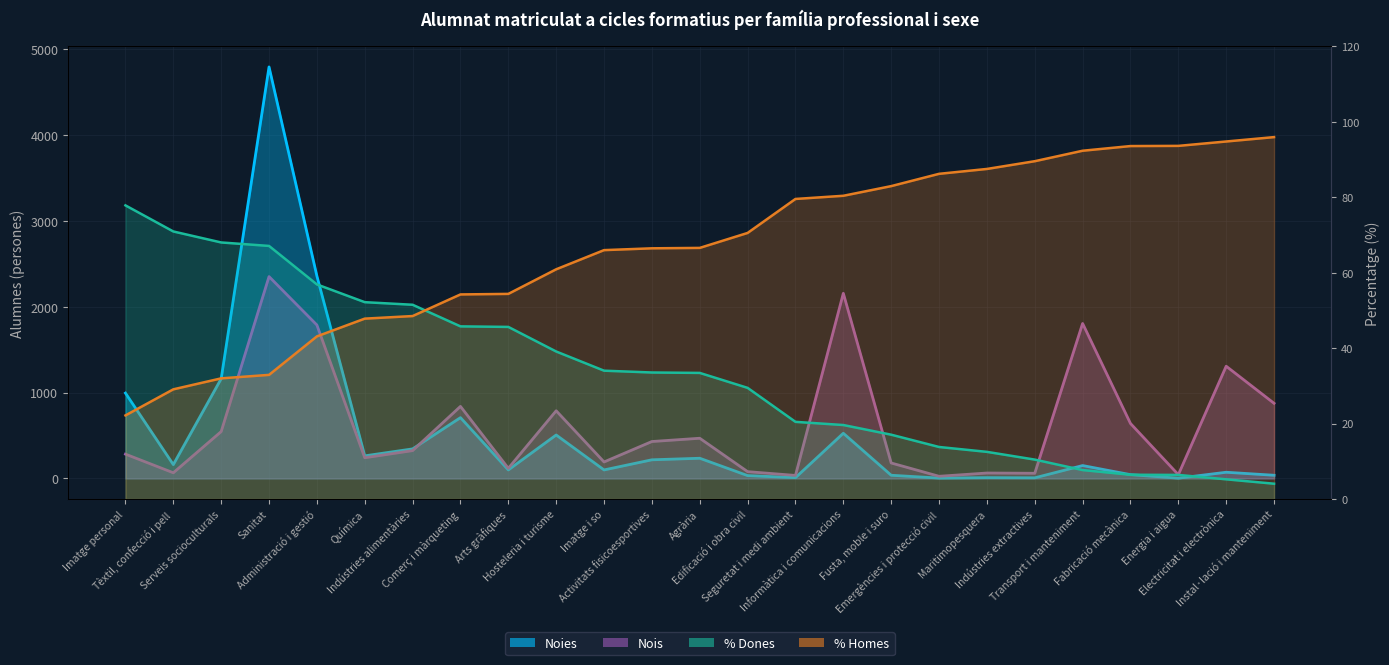

Where does the % Dones series first go above 33?

Imatge personal